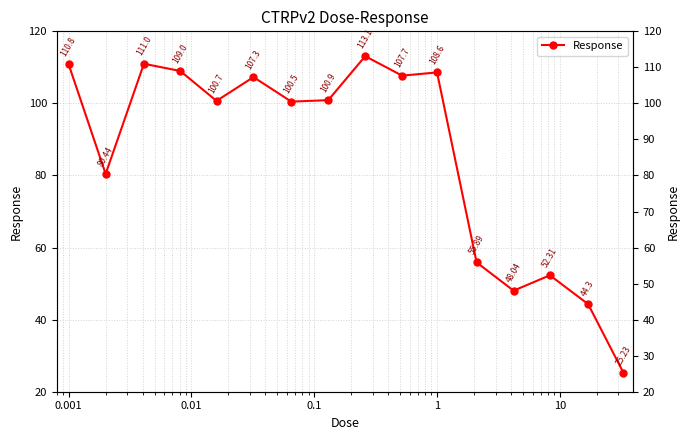

How many lines are shown in the chart?

1